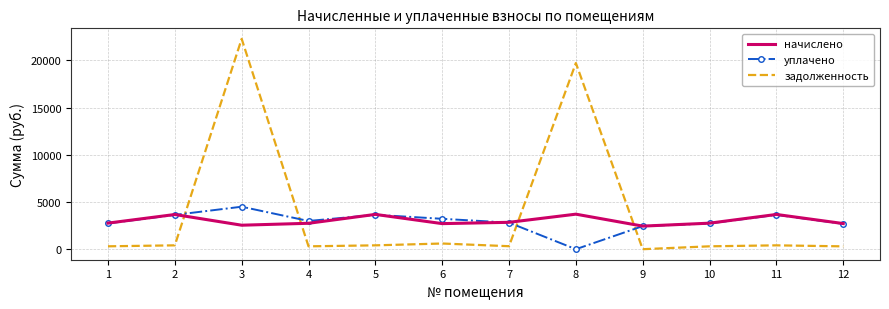

What is the highest value of the задолженность series?

22276.6